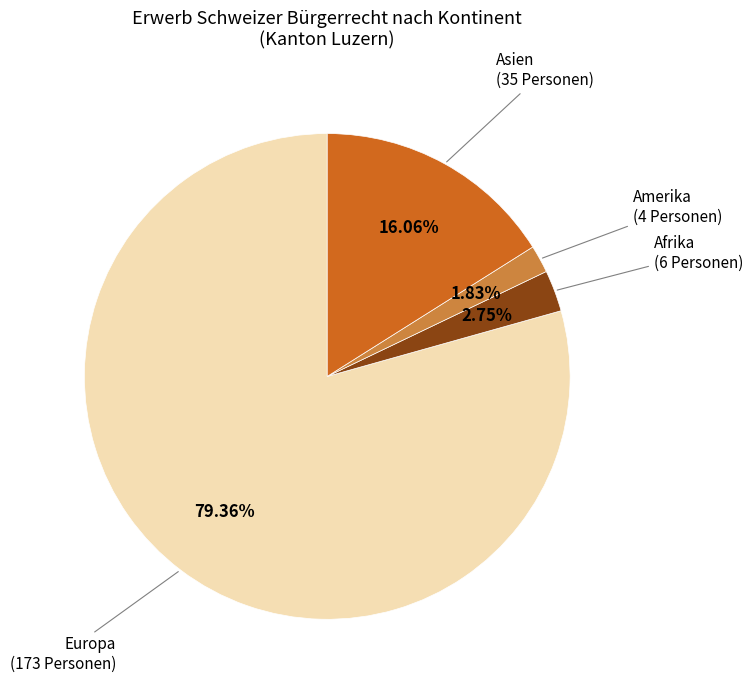

Is there a majority slice in this chart?

Yes